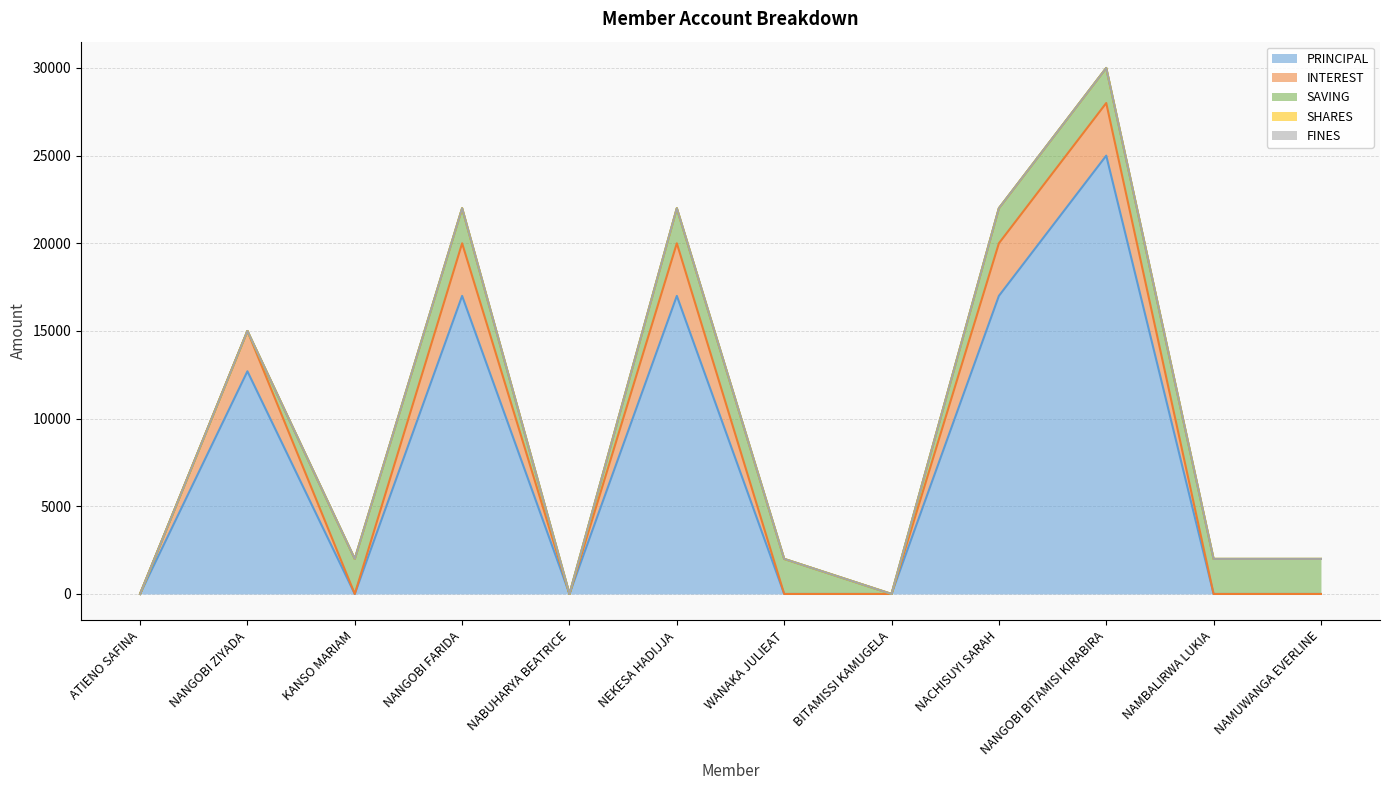

Which series has the largest total across all categories?

PRINCIPAL